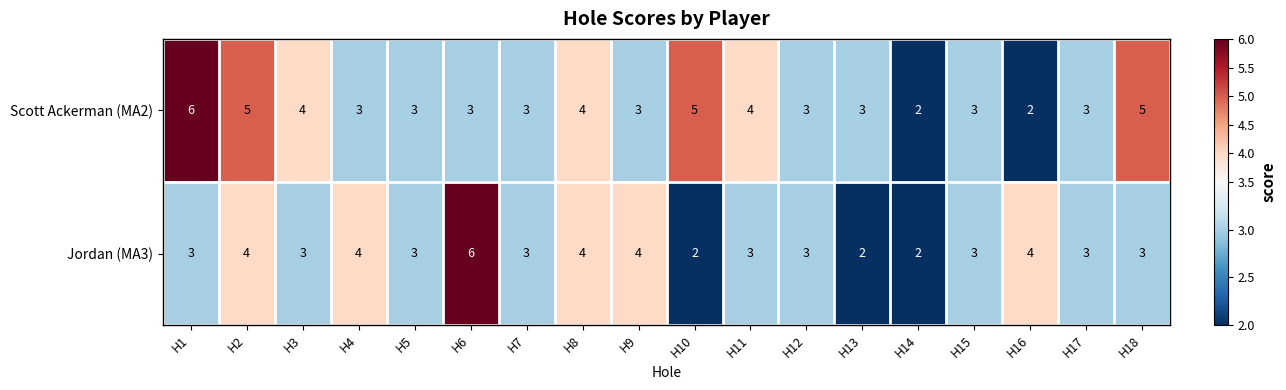

Count the number of data series in this chart.

2